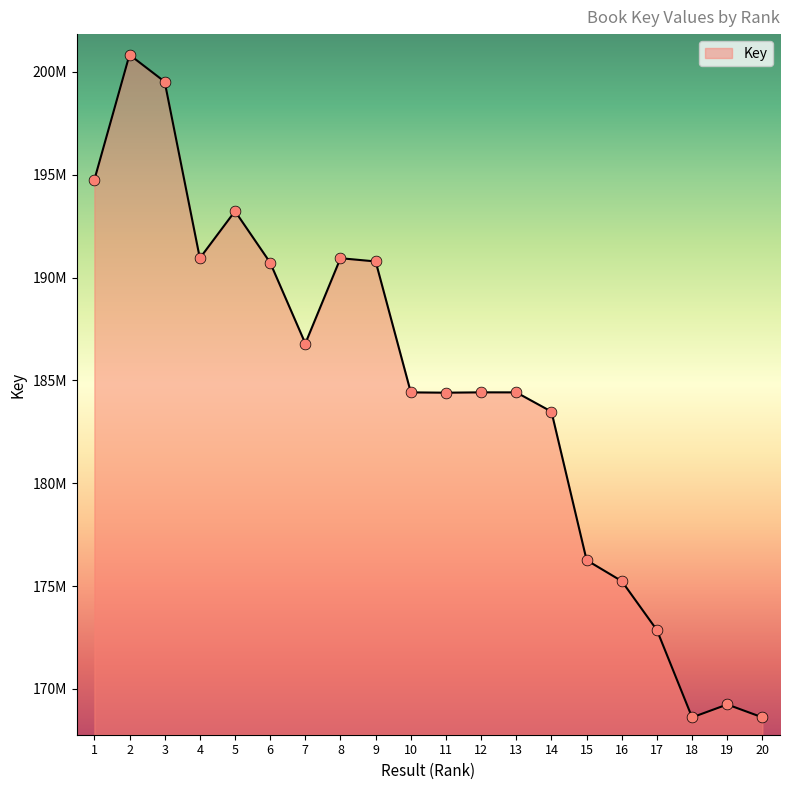

What is the ratio of the value at 11 to the value at 4?

1.0